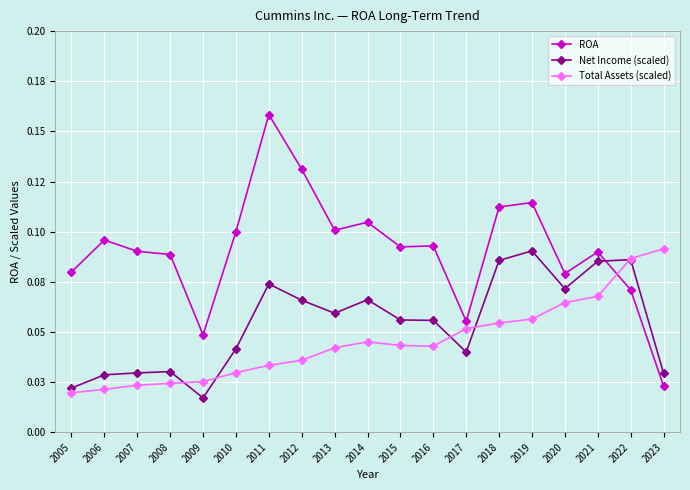

True or false: Net Income (scaled) and ROA cross at least once.

True